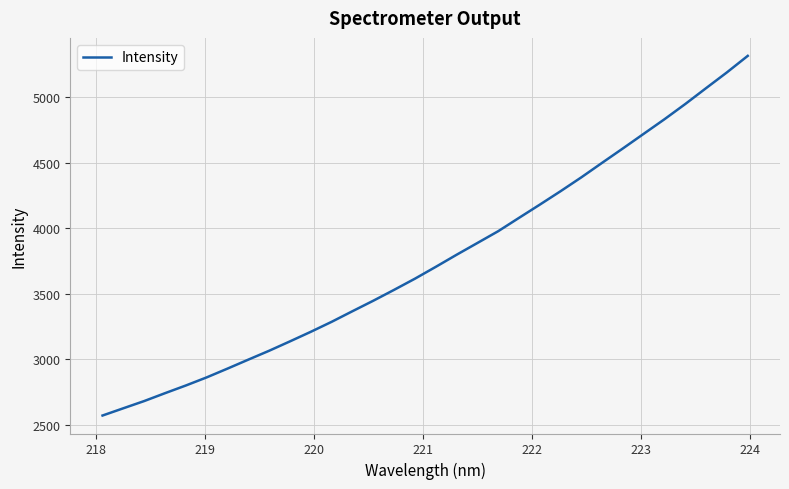

What is the greatest value displayed?

5315.3